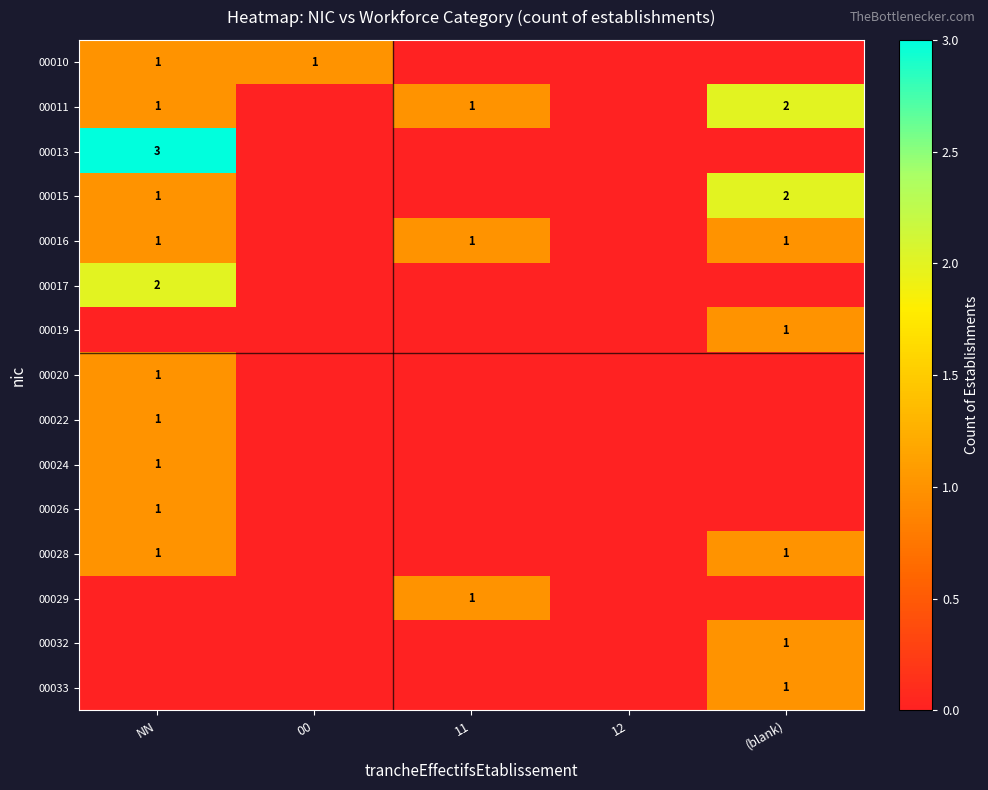

The value of 00019 at (blank) is 1. True or false?

True